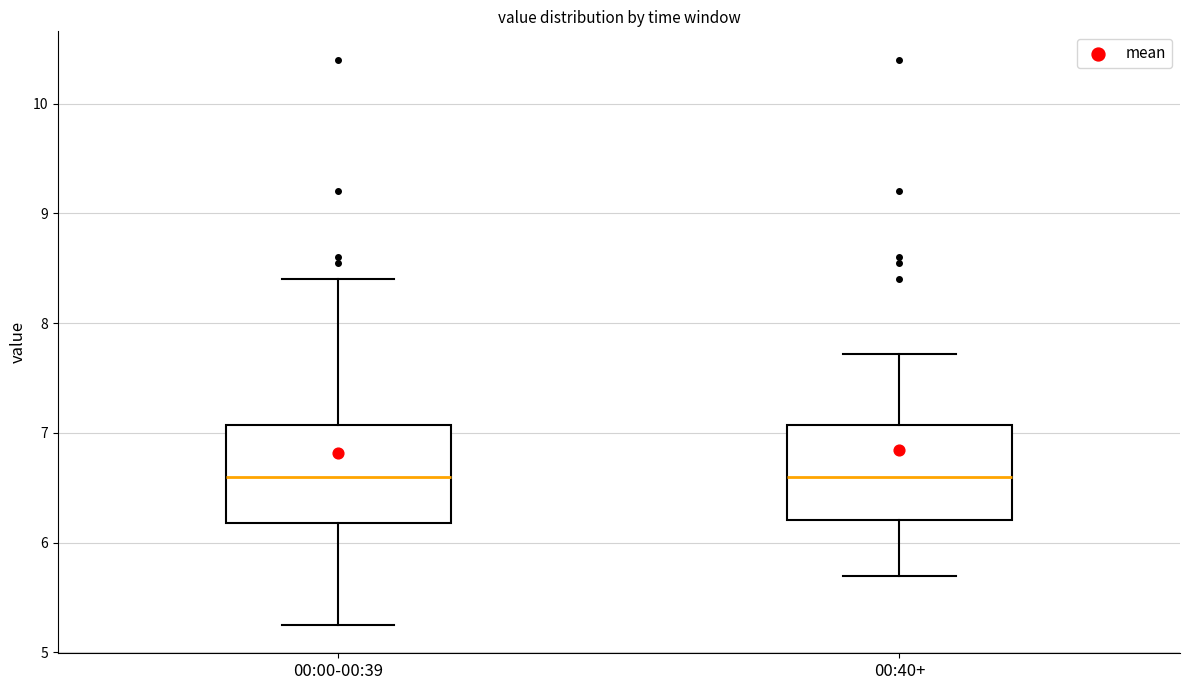

Reading left to right, read every box against the y-axis: the position of its median line, the range the box covers, and the ends of its whiskers. The values are not printed on the chart, so give them approximately, as read against the axis.

00:00-00:39: median 6.6, box 6.2 to 7.1, whiskers 5.3 to 8.4
00:40+: median 6.6, box 6.2 to 7.1, whiskers 5.7 to 7.7